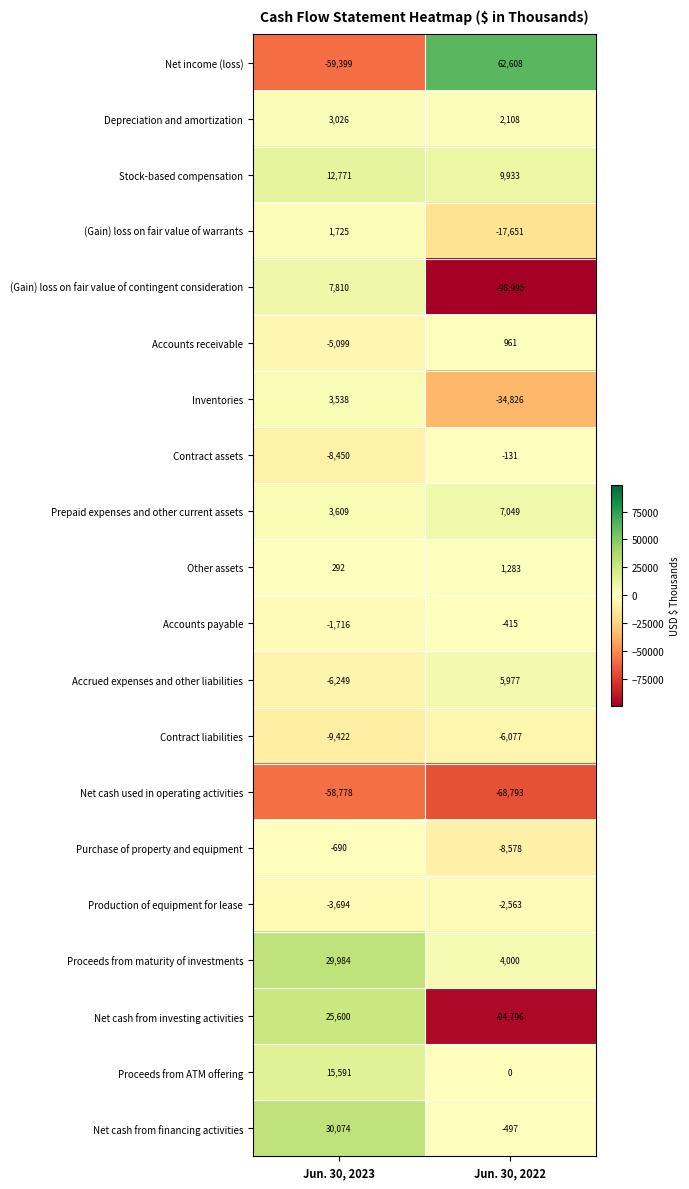

Which series changed the most between Jun. 30, 2023 and Jun. 30, 2022?

Net income (loss)